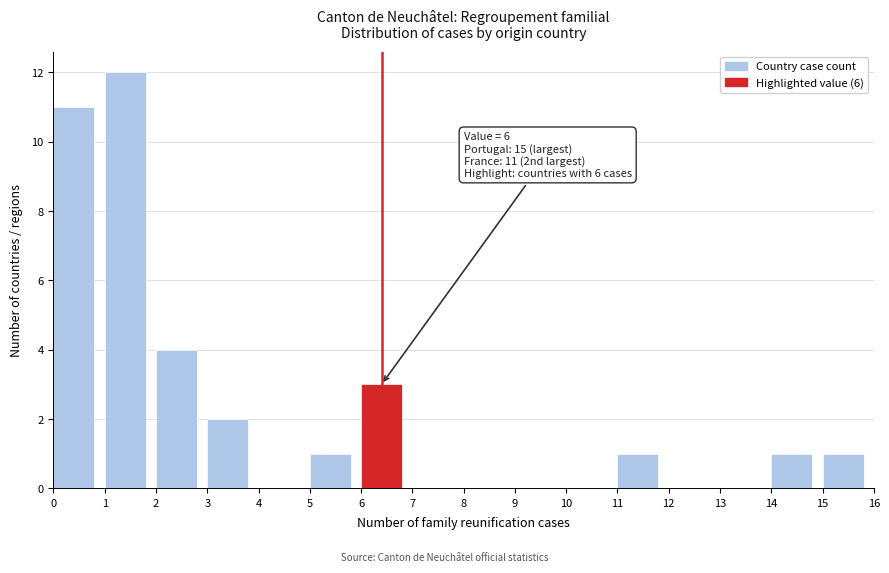

Which range on the x-axis has the tallest bar?

1 to 2